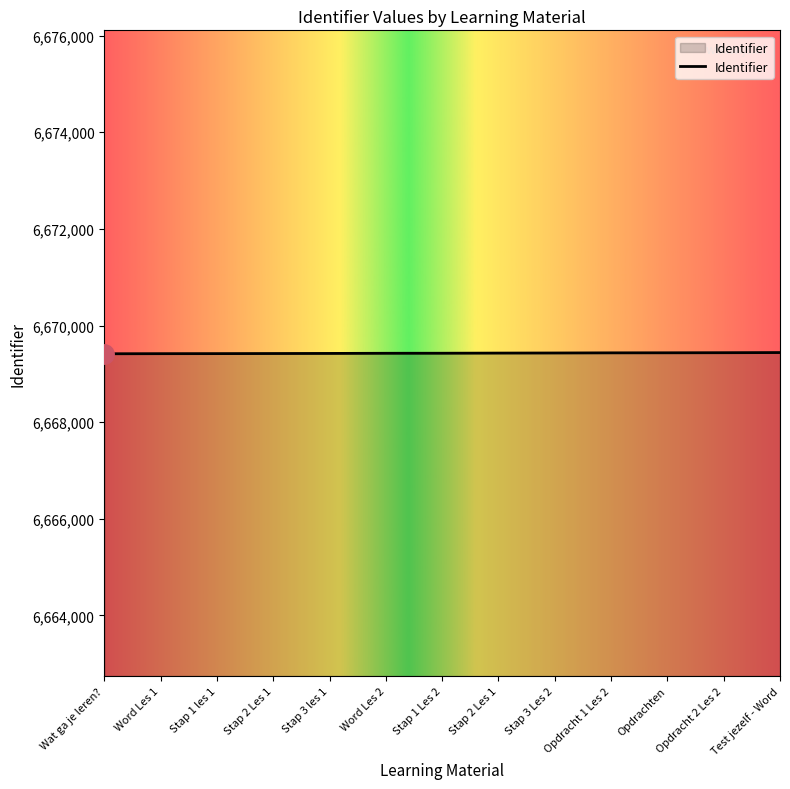

What is the smallest value displayed?

6669416